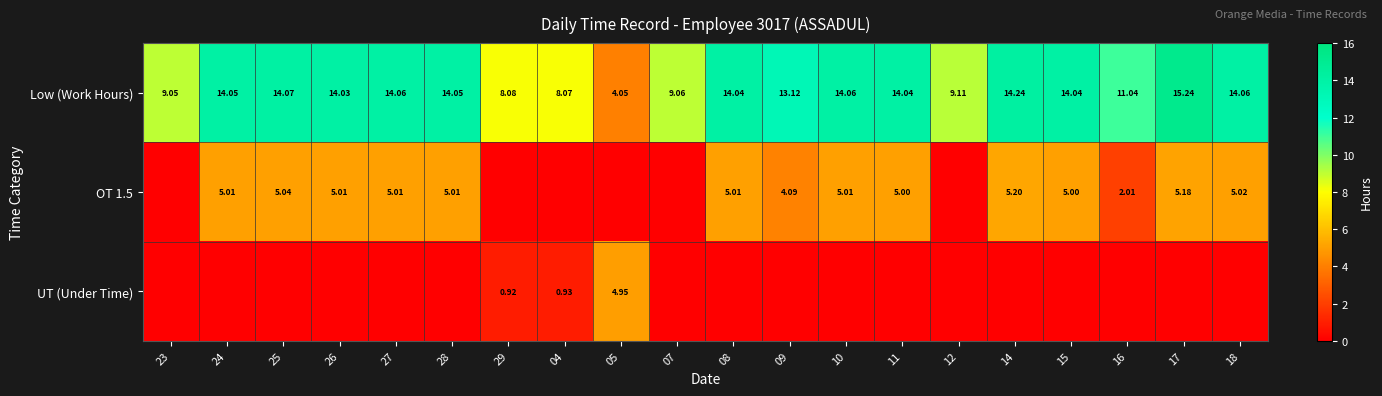

At which category is the sum across all series the highest?

17